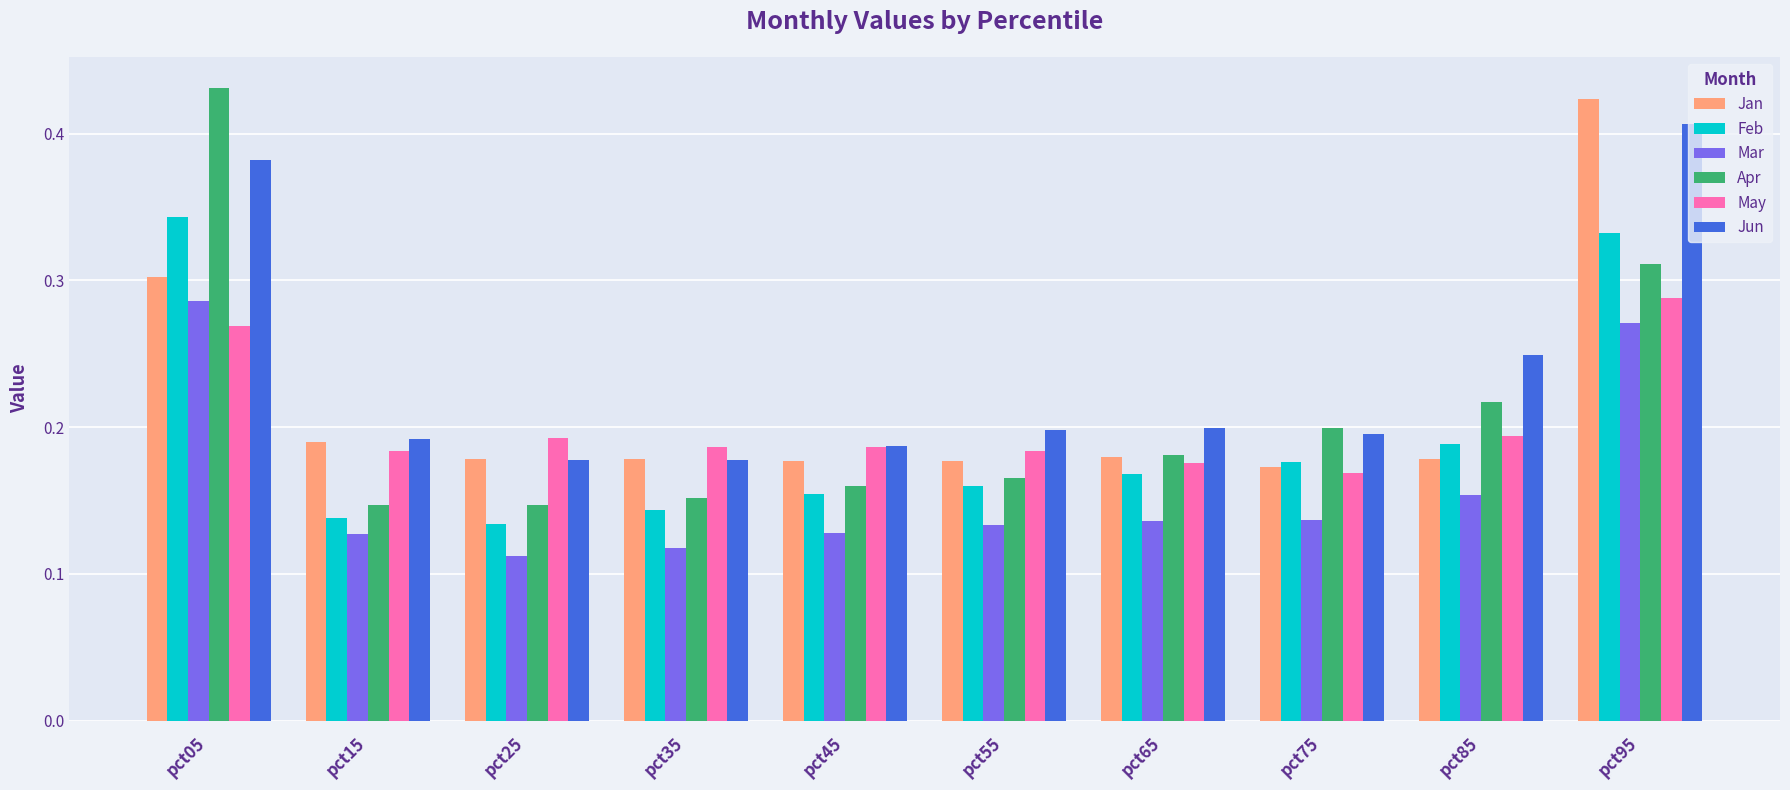

Which category has the lowest value across all series?

pct25